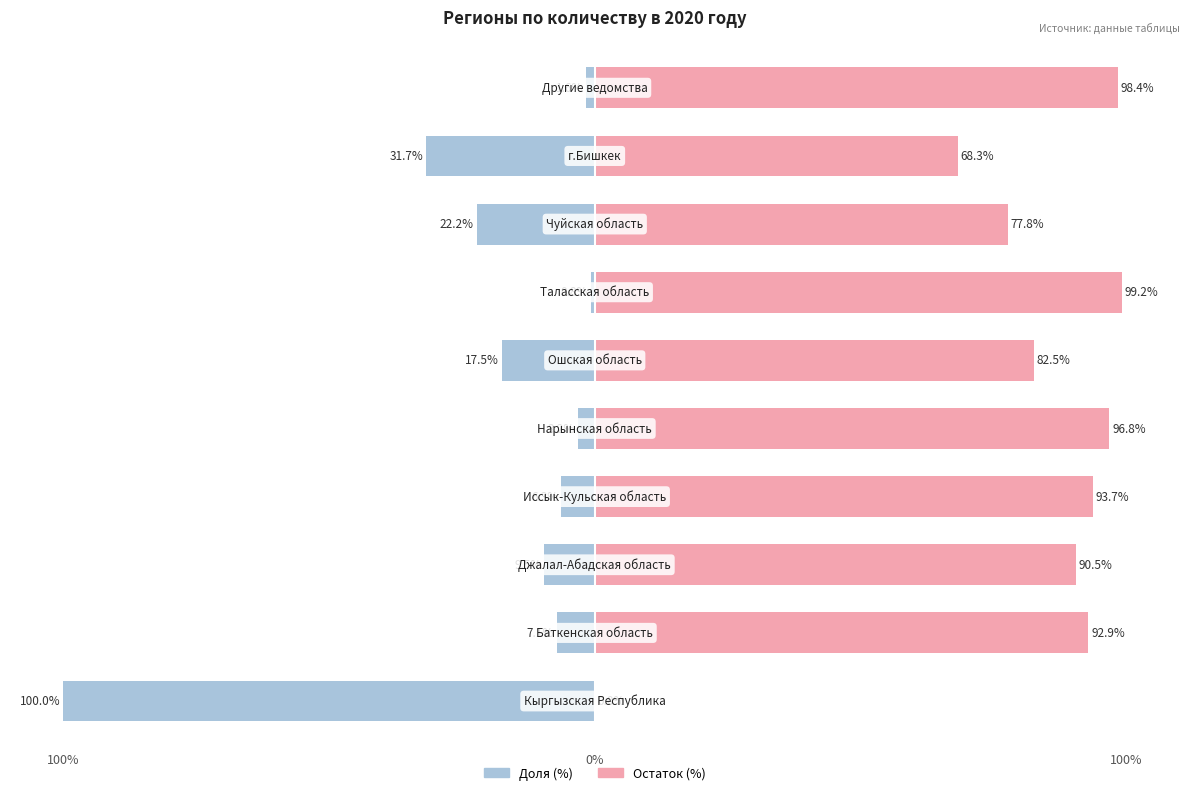

Read the 2020 год (правая) value at 4.

96.8